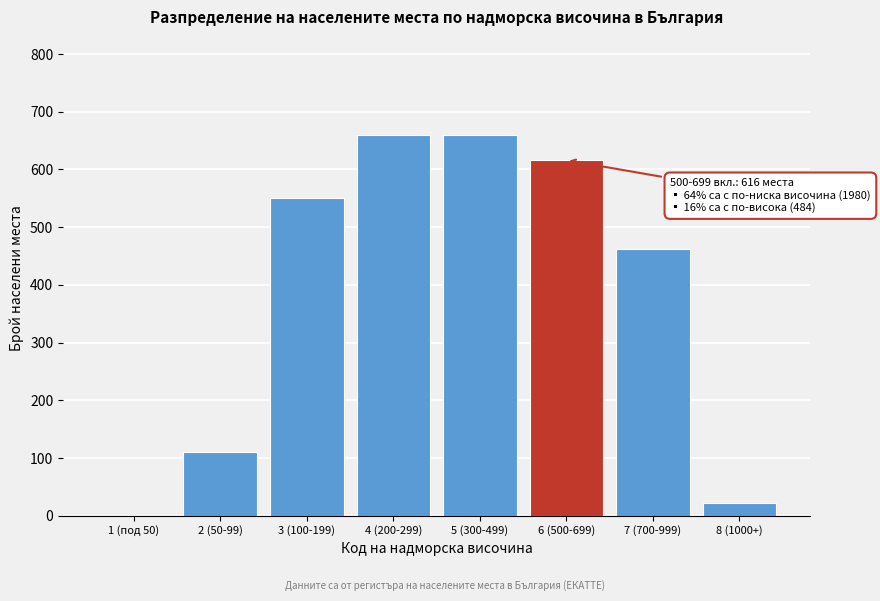

Reading left to right, transcribe all the data shown in this chart.

1 (под 50)=0	2 (50-99)=110	3 (100-199)=550	4 (200-299)=660	5 (300-499)=660	6 (500-699)=616	7 (700-999)=462	8 (1000+)=22